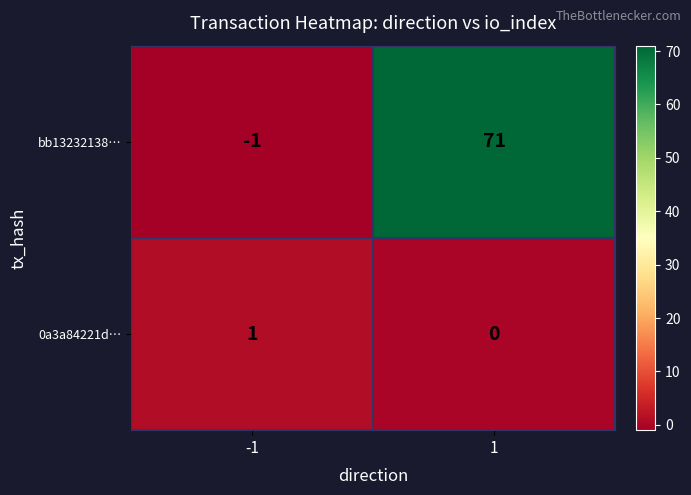

Which category has the lowest value across all series?

-1